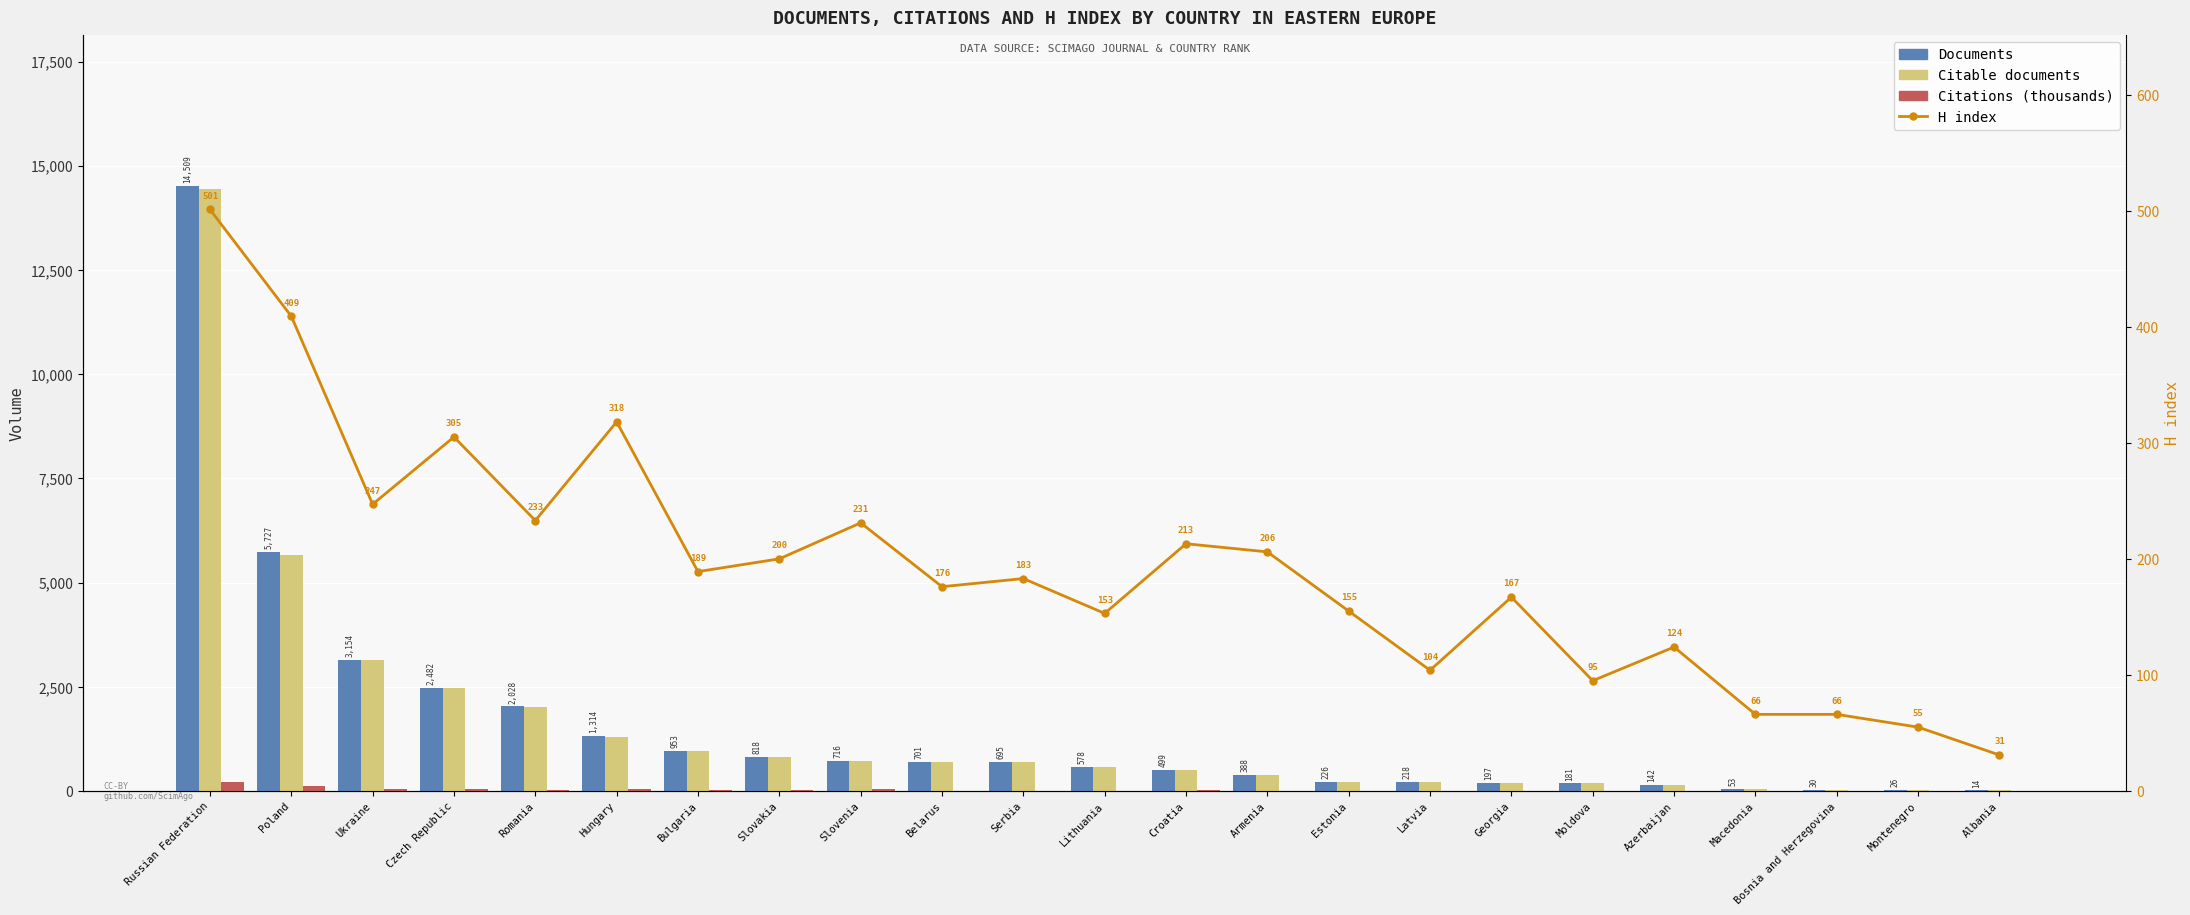

Where does the Citations (thousands) series first go above 8?

Russian Federation